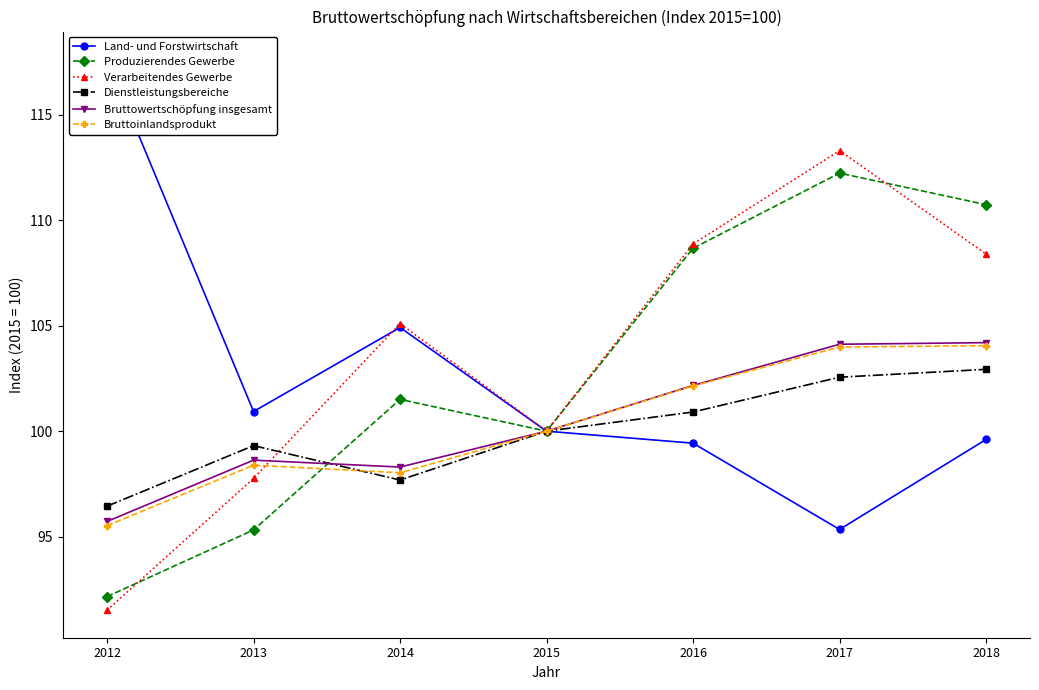

At which category does Land- und Forstwirtschaft reach its first local valley?

2013